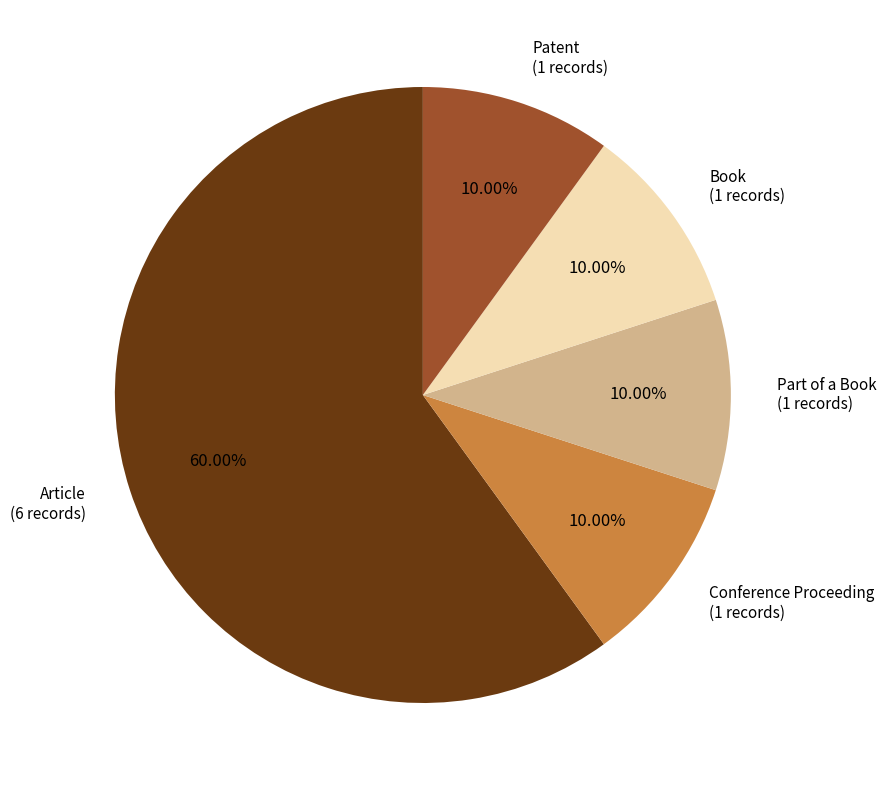

Is there a majority slice in this chart?

Yes